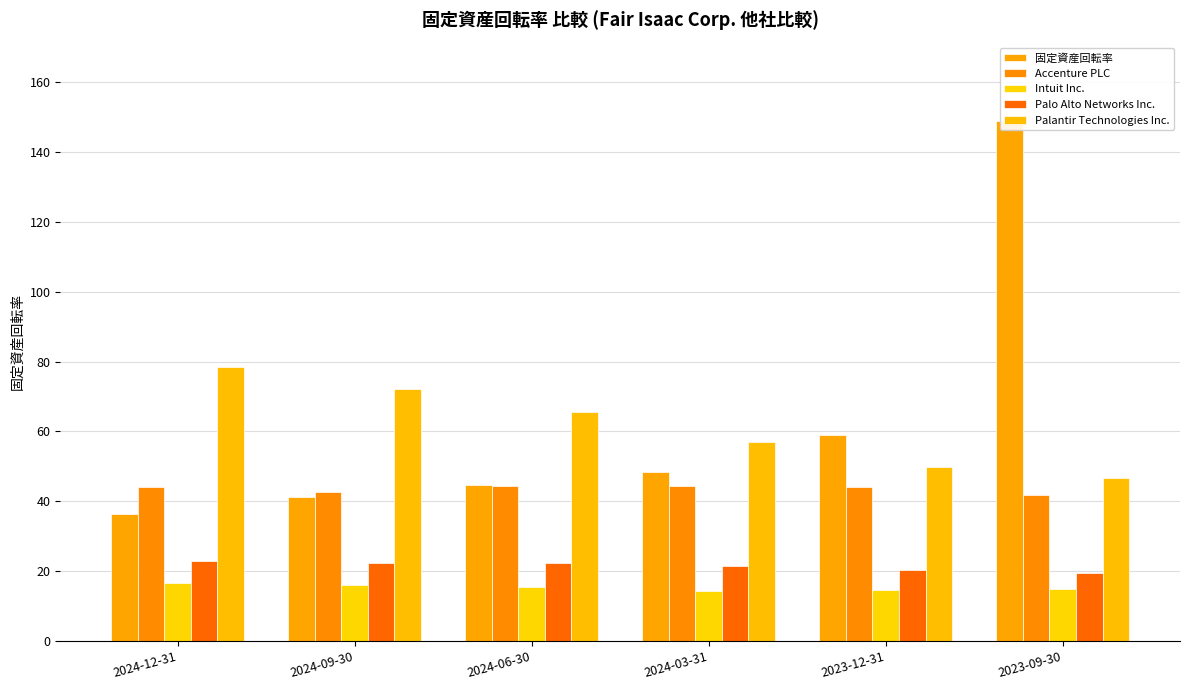

The Intuit Inc. series shows 14.6 at 2023-12-31. True or false?

True